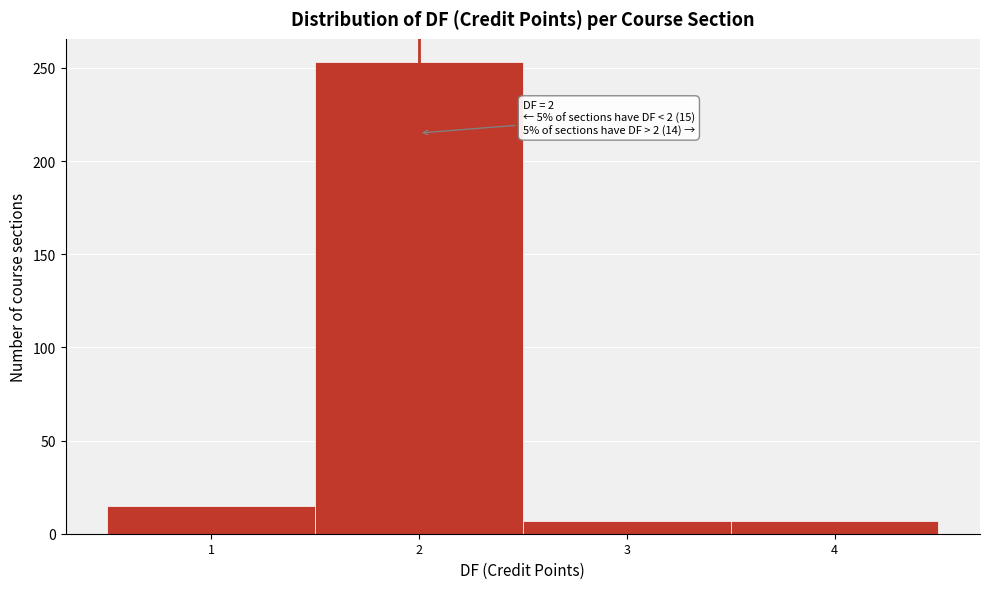

Which range on the x-axis has the tallest bar?

1.5 to 2.5